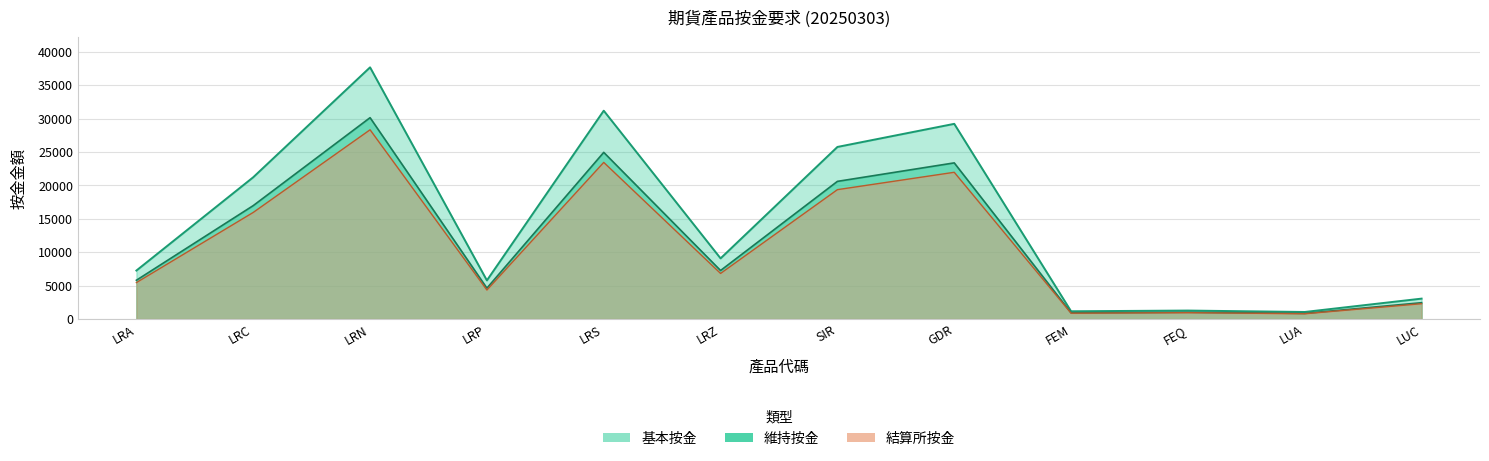

What is the greatest value displayed?

37678